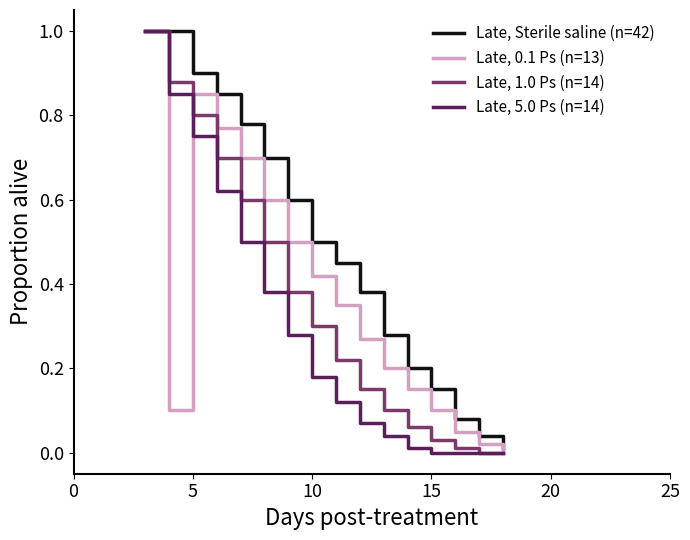

What is the maximum value for Late, 0.1 Ps (n=13)?

1.0